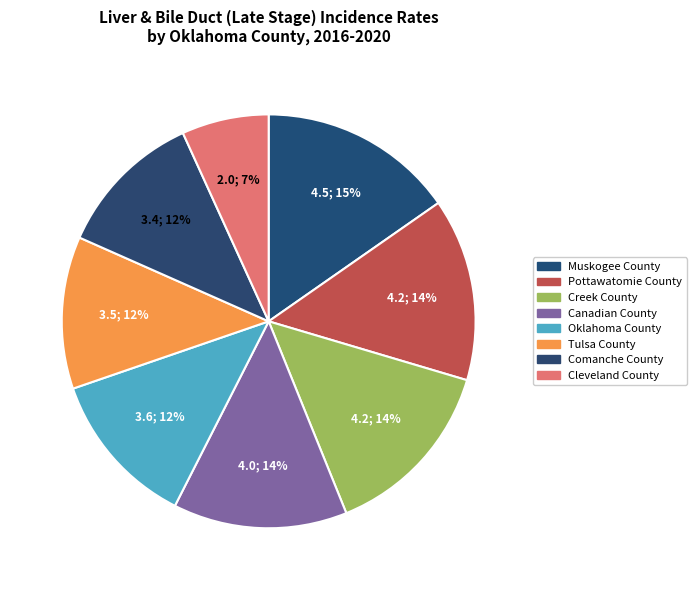

Count the number of slices in the pie.

8